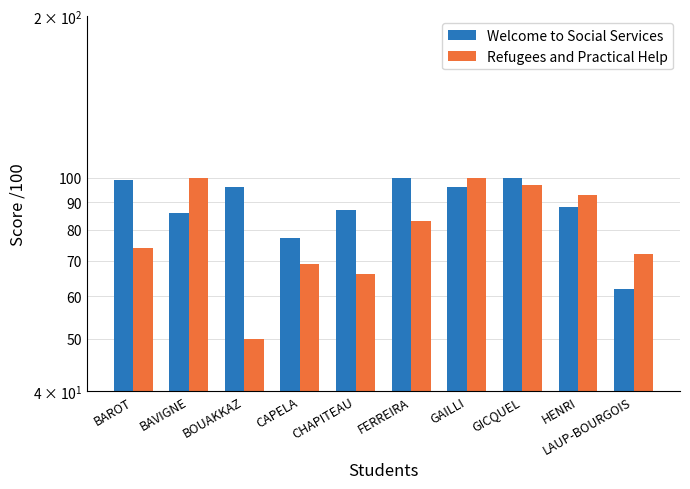

What are all the series names shown in the legend?

Welcome to Social Services, Refugees and Practical Help